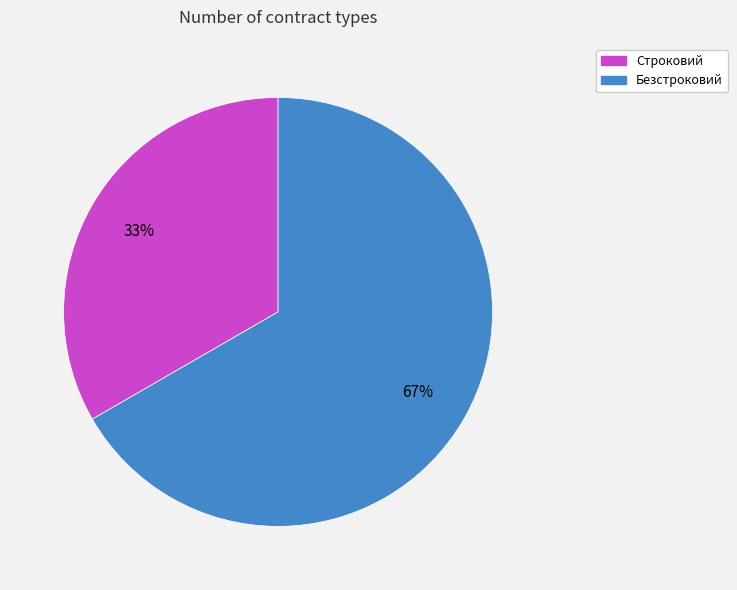

To the nearest percent, what portion does Строковий represent?

33%